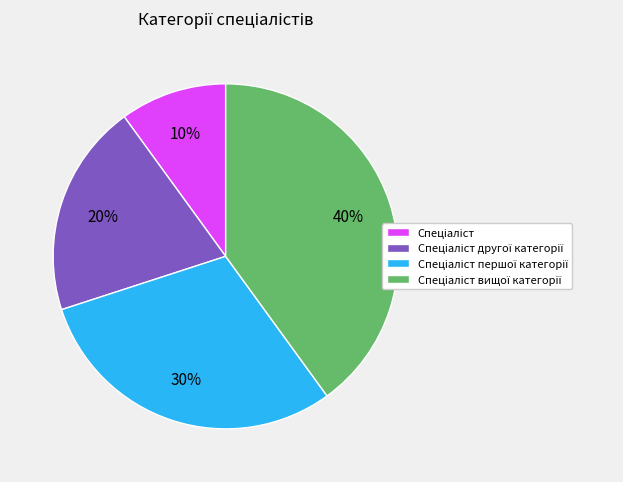

Is there any slice that represents more than half of the pie?

No